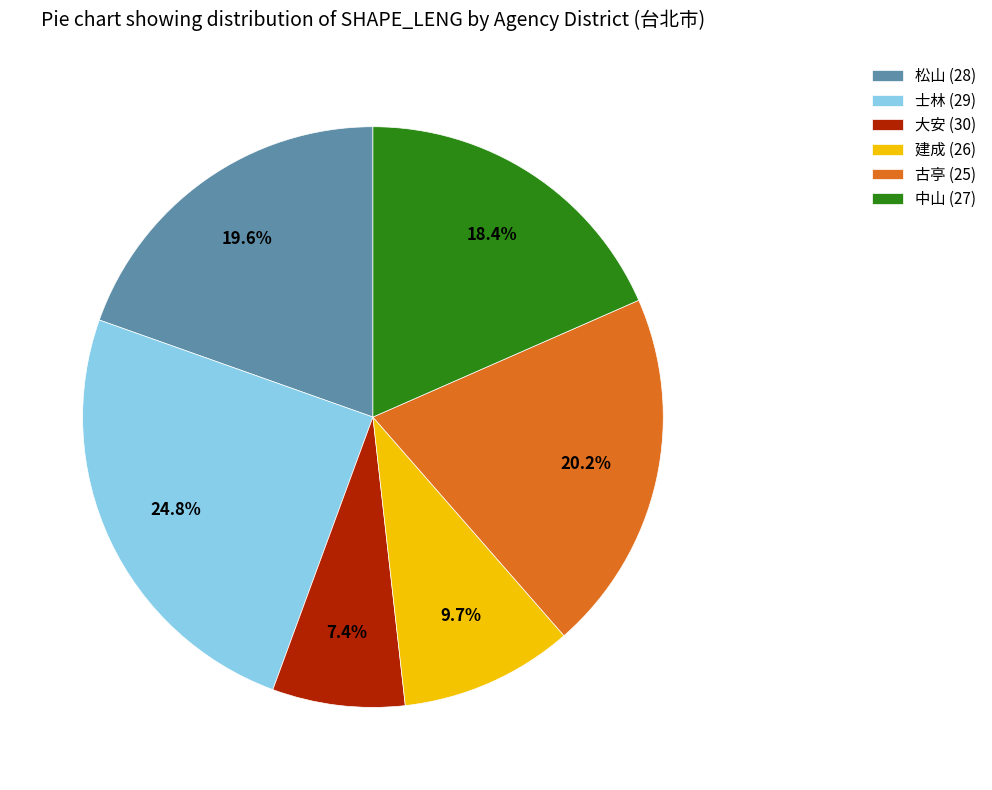

What is the ratio of the value at 松山 (28) to the value at 士林 (29)?

0.8